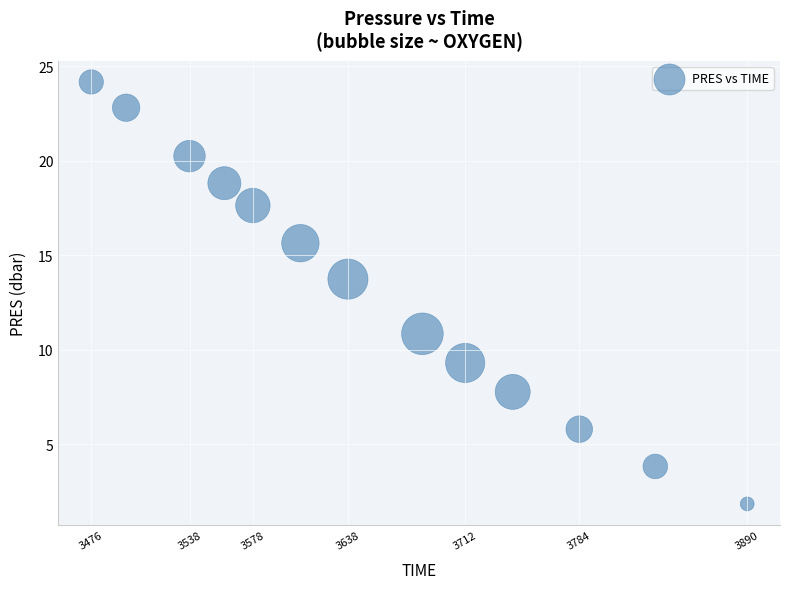

What Y value in the scatter plot is closest to 13?

13.7